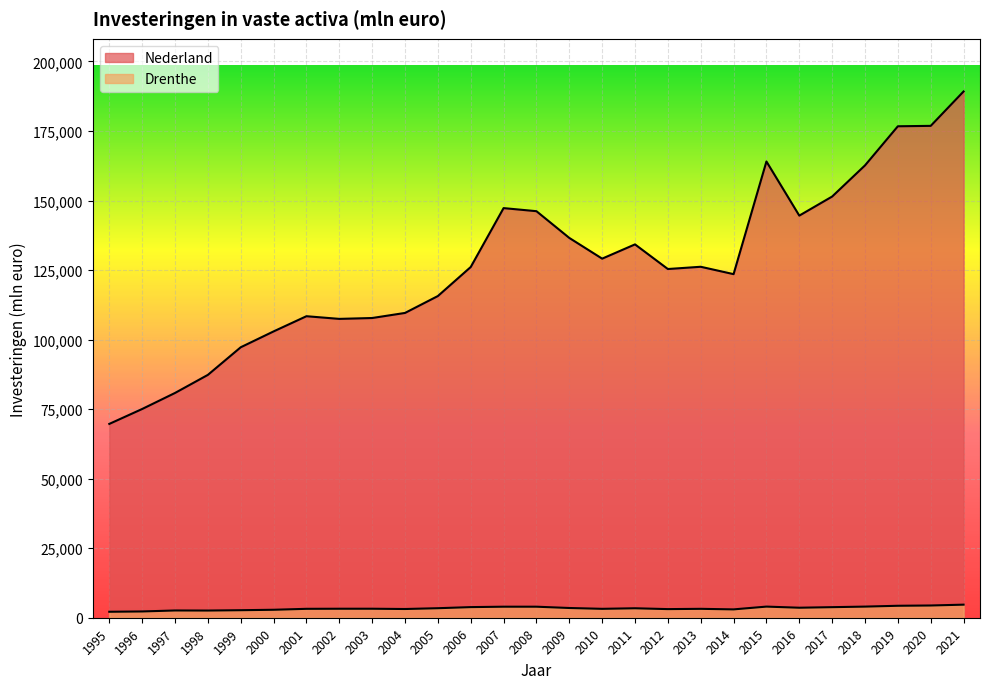

True or false: Nederland and Drenthe cross at least once.

False